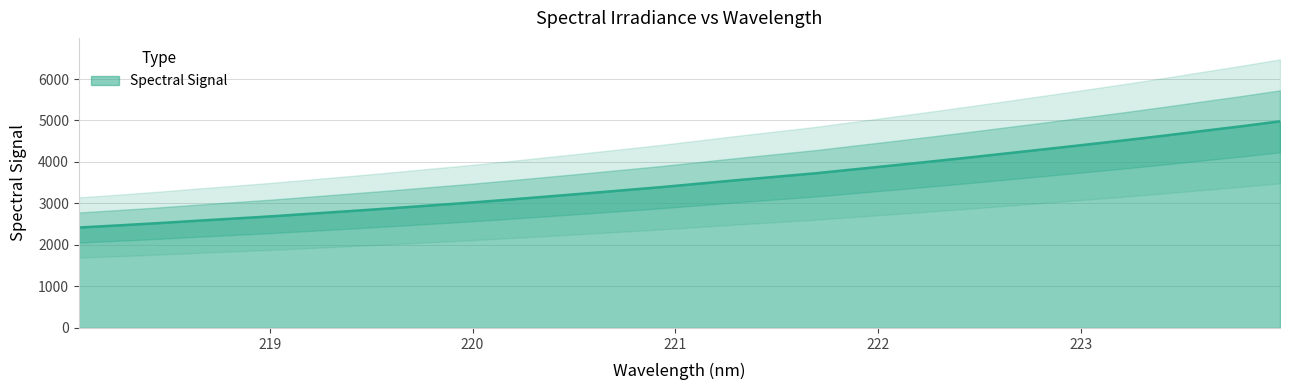

What value does the data have at 220.9264?

3392.2